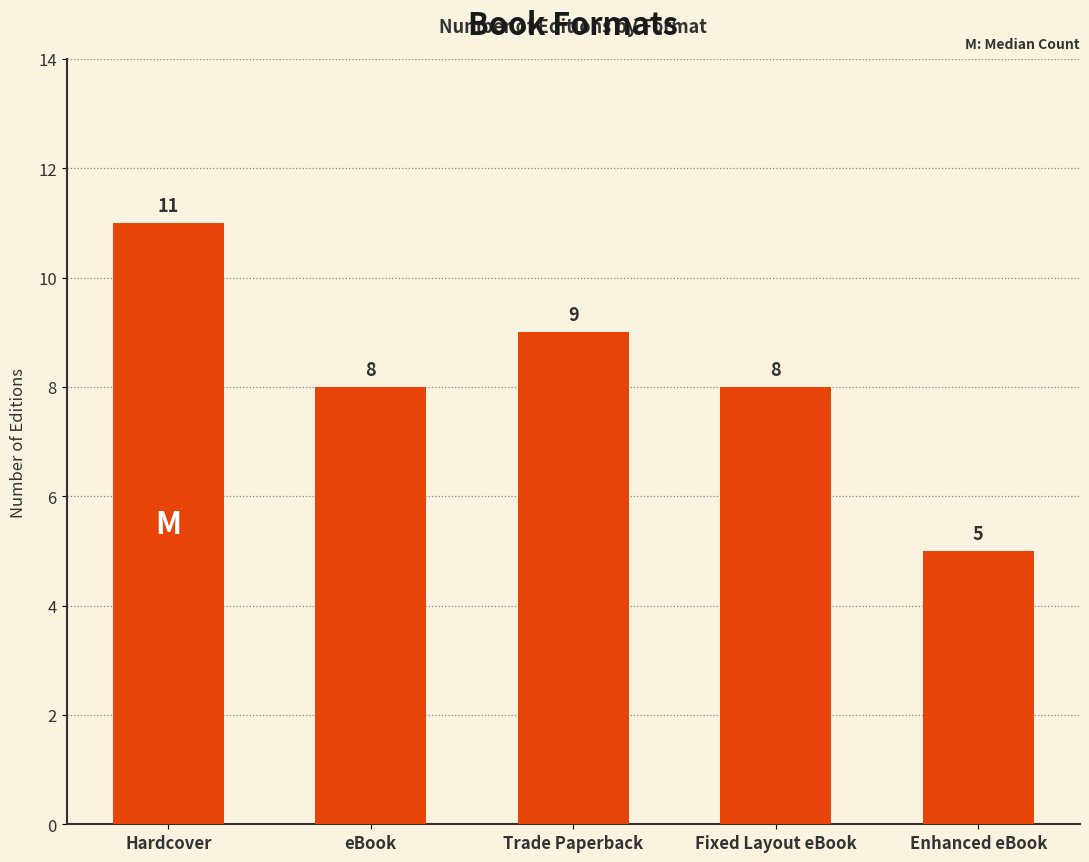

True or false: the data shows 5 at Enhanced eBook.

True